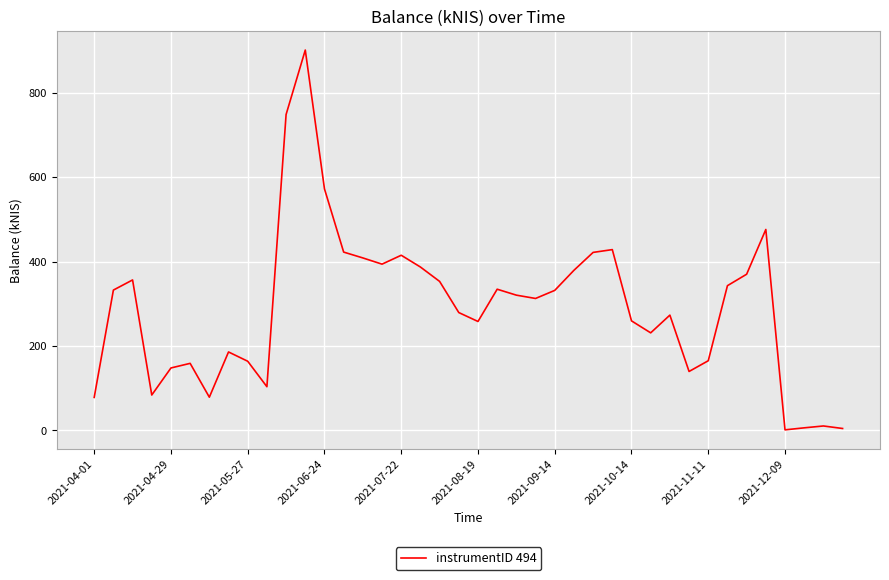

What is the minimum value shown in the chart?

1.1